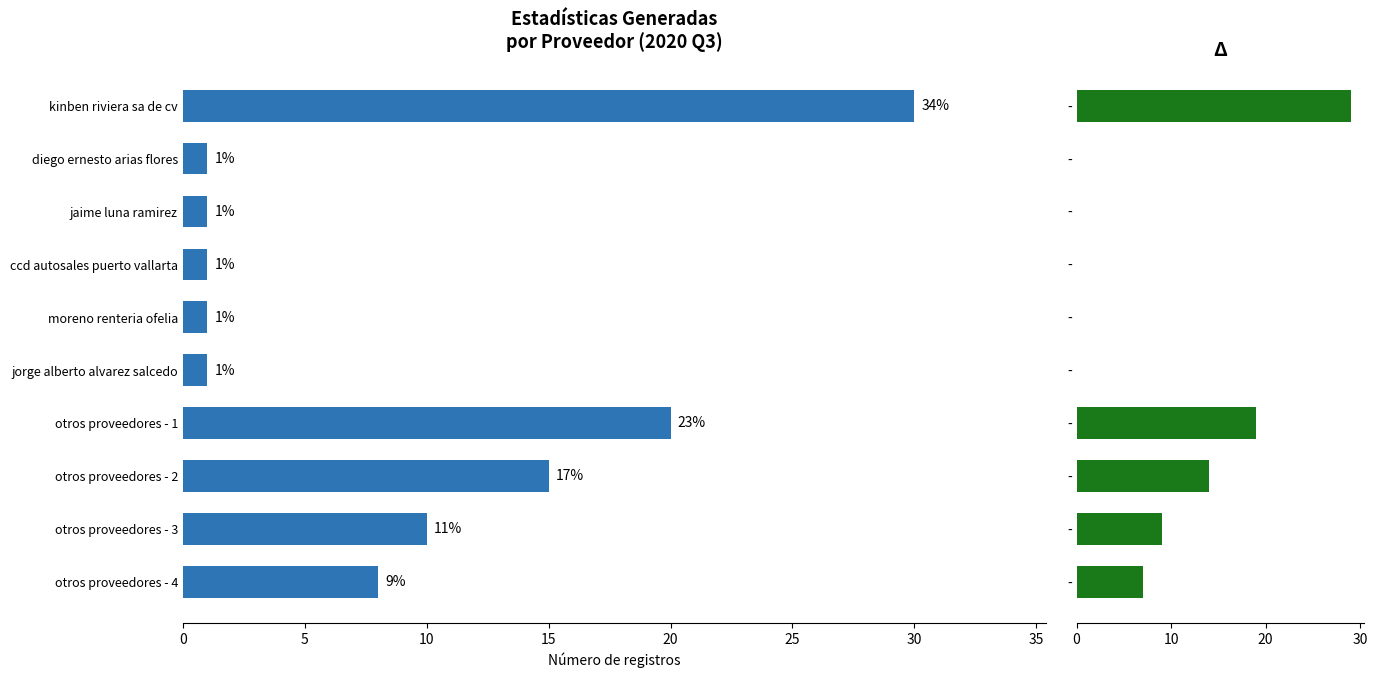

Does the chart contain any negative values?

No